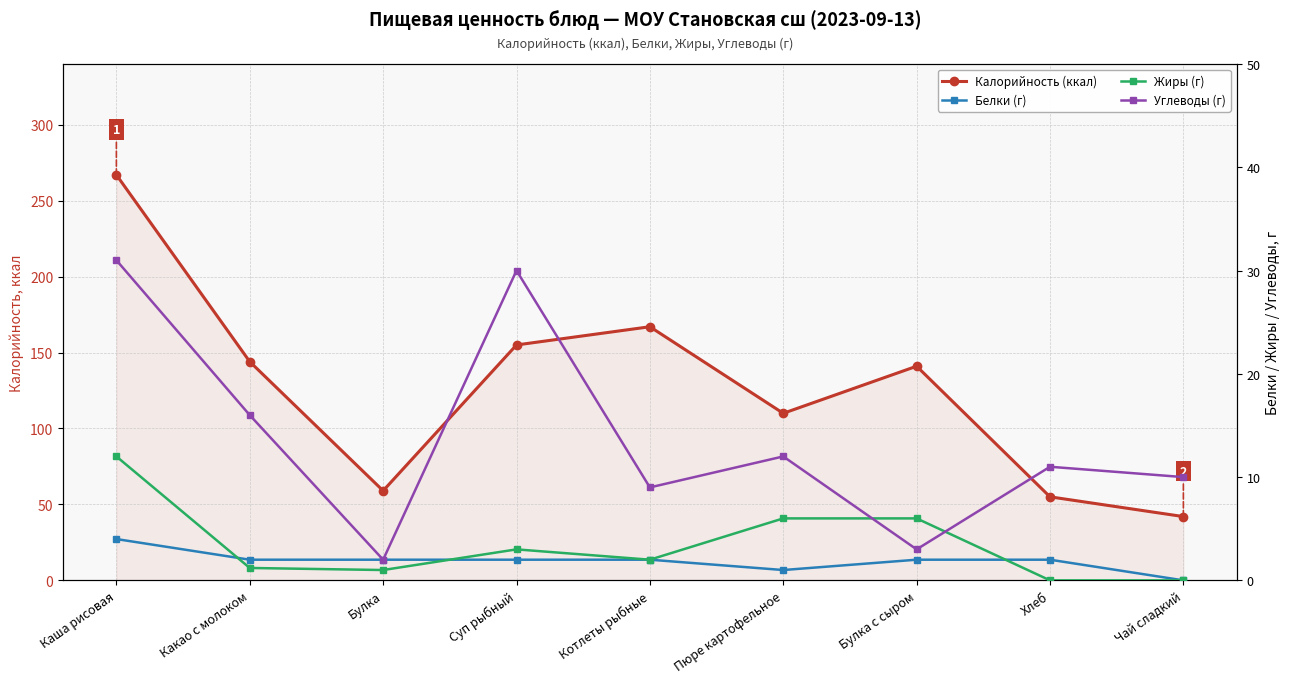

What is the value of the Калорийность (ккал) point at the 8th from the left?

55.0